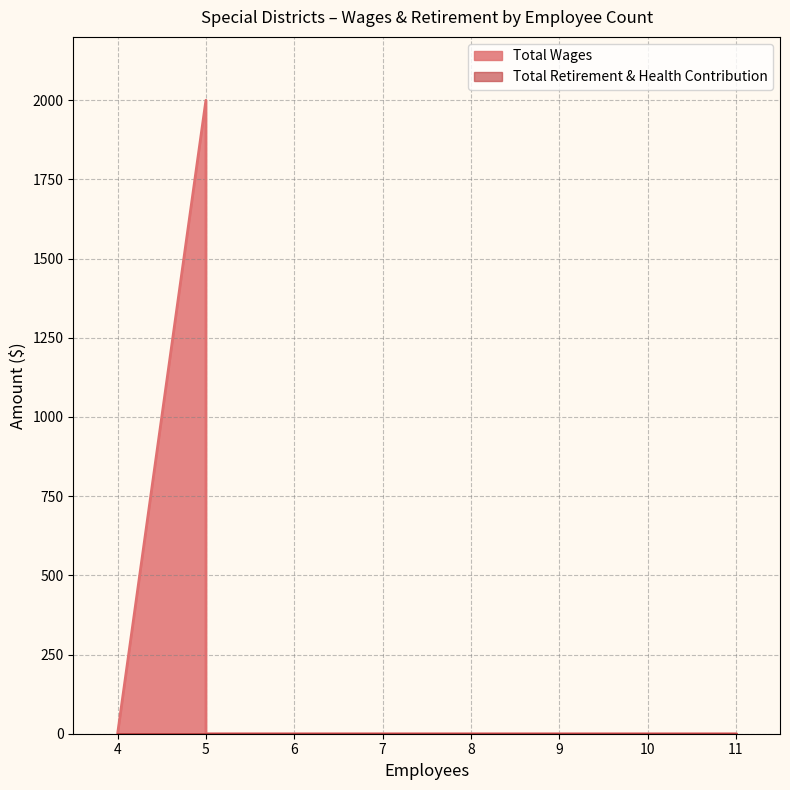

Which has a higher value, 5 or 4?

5